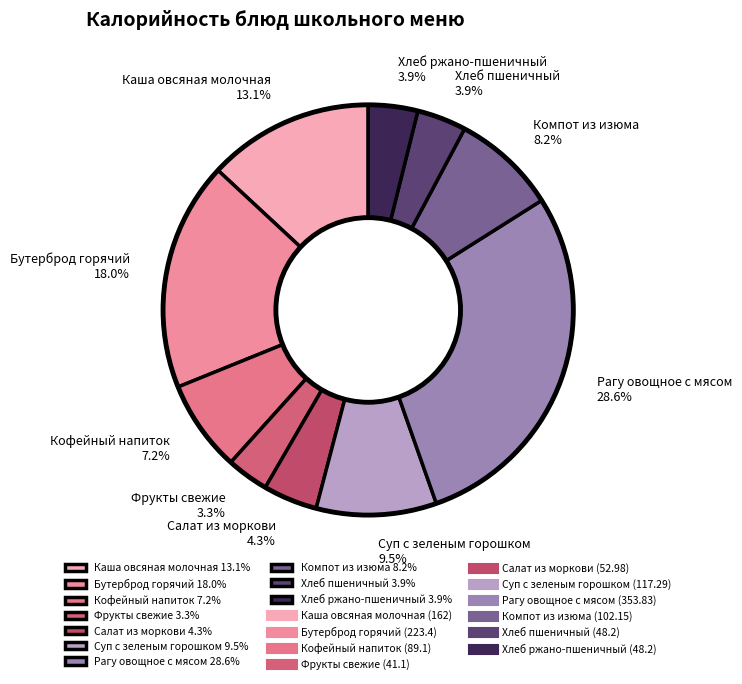

Does Хлеб пшеничный 3.9% account for over 50% of the chart?

No